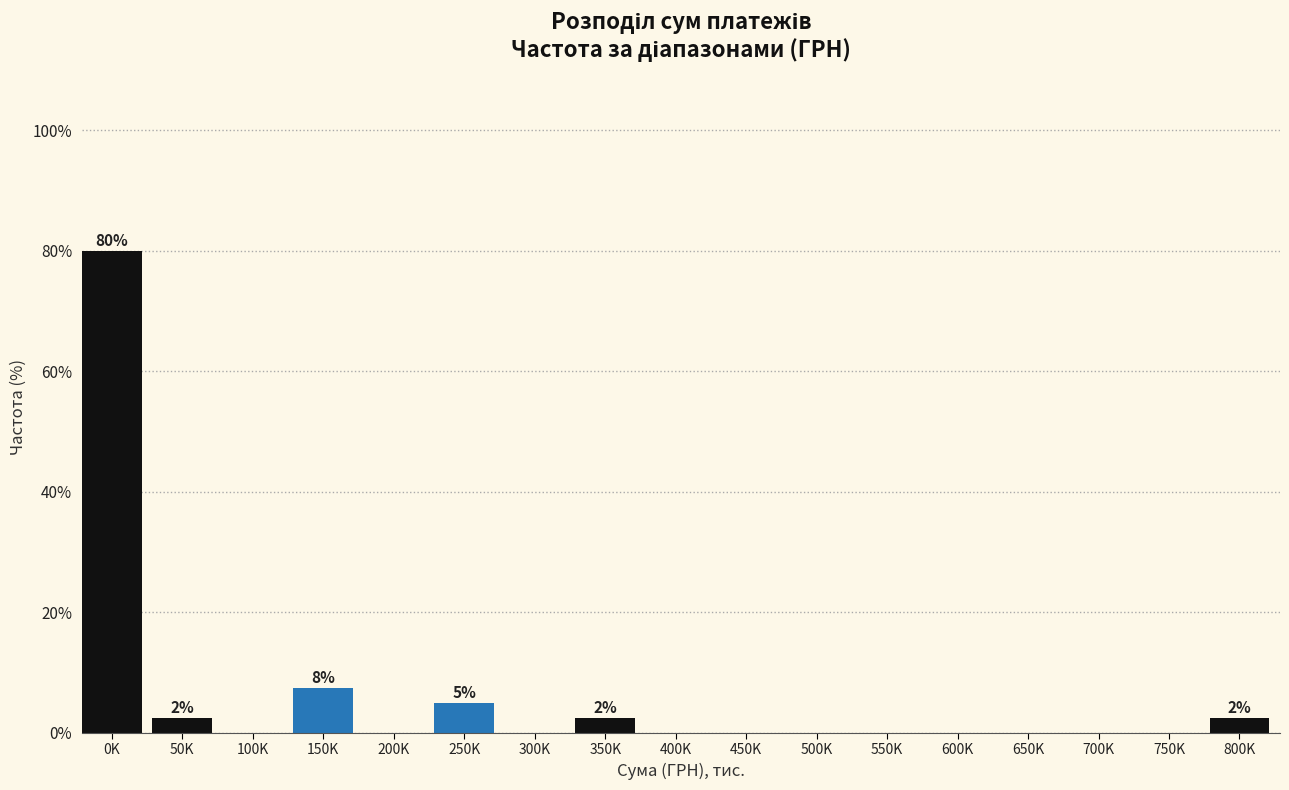

Reading right to left, transcribe all the data shown in this chart.

800K=2.5	750K=0.0	700K=0.0	650K=0.0	600K=0.0	550K=0.0	500K=0.0	450K=0.0	400K=0.0	350K=2.5	300K=0.0	250K=5.0	200K=0.0	150K=7.5	100K=0.0	50K=2.5	0K=80.0